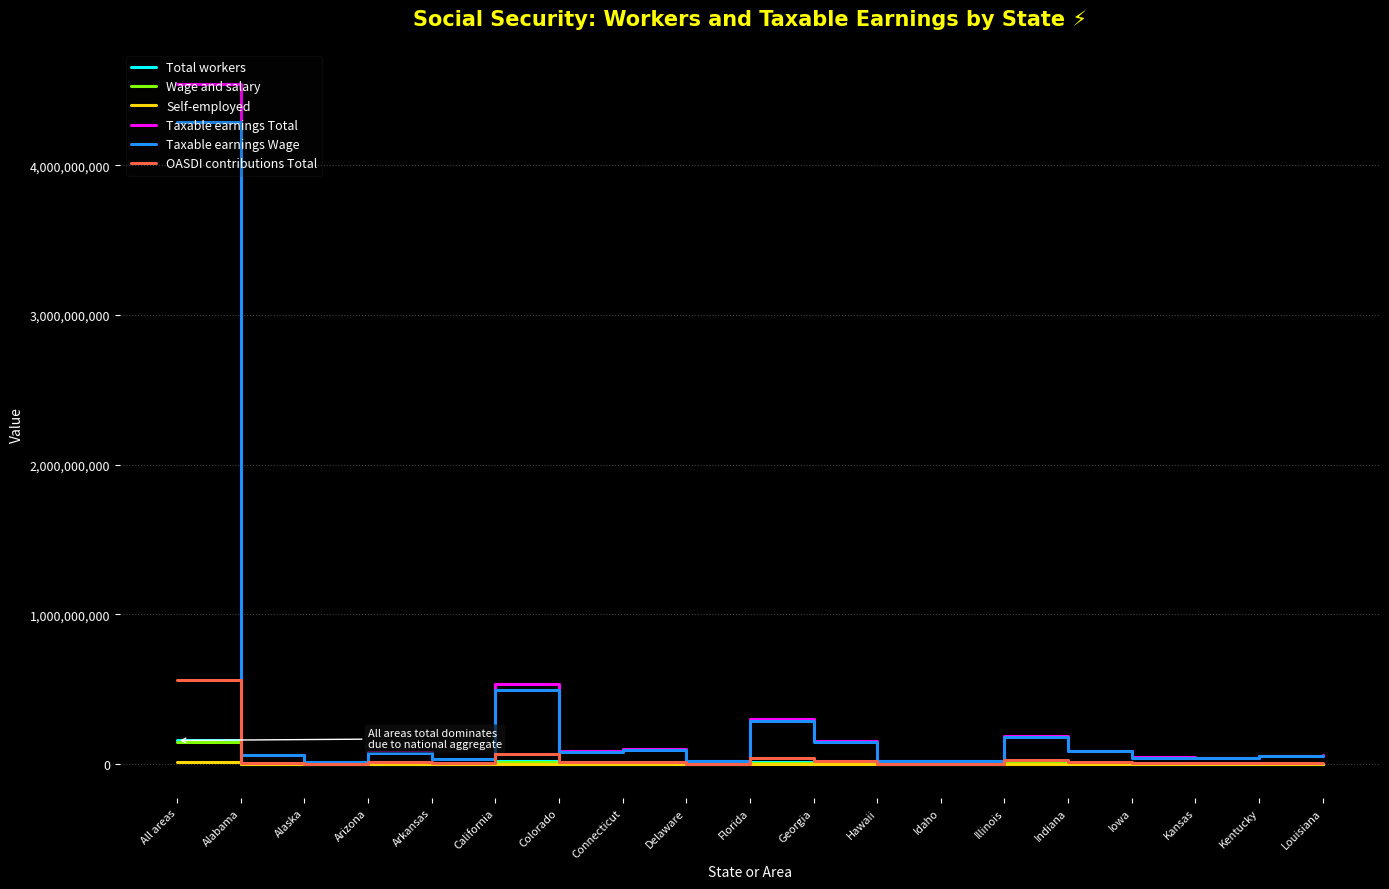

What position from the right is Idaho?

7